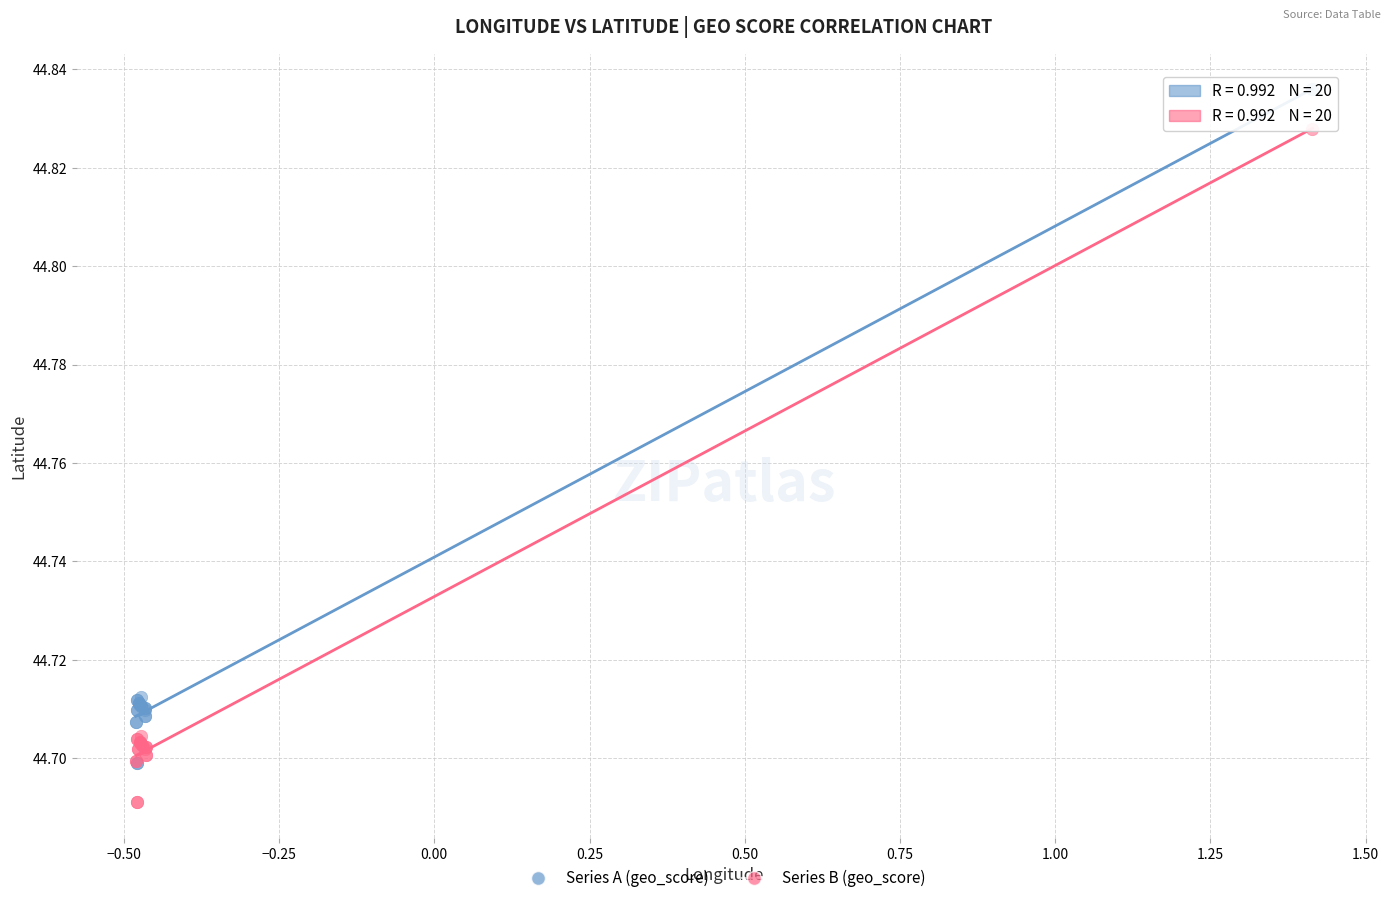

Which series contains the lowest Y value?

Series B (geo_score)